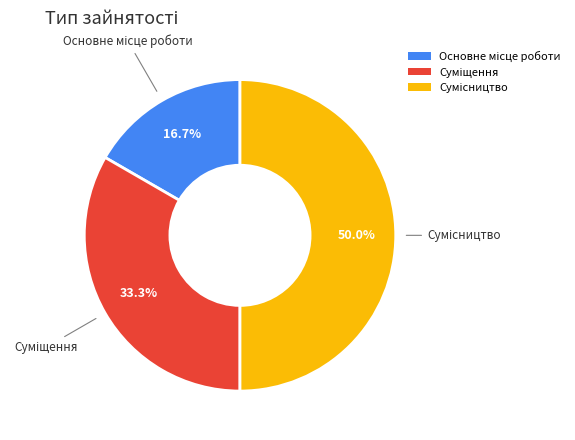

Count the number of slices in the pie.

3